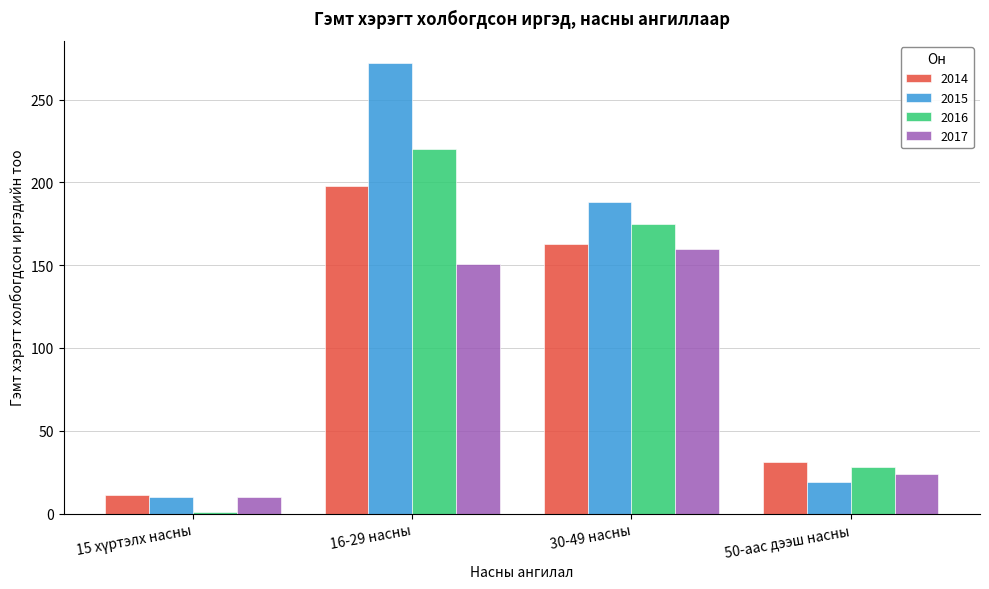

Reading right to left, list all the values displayed in this chart.

2014: 31	163	198	11
2015: 19	188	272	10
2016: 28	175	220	1
2017: 24	160	151	10